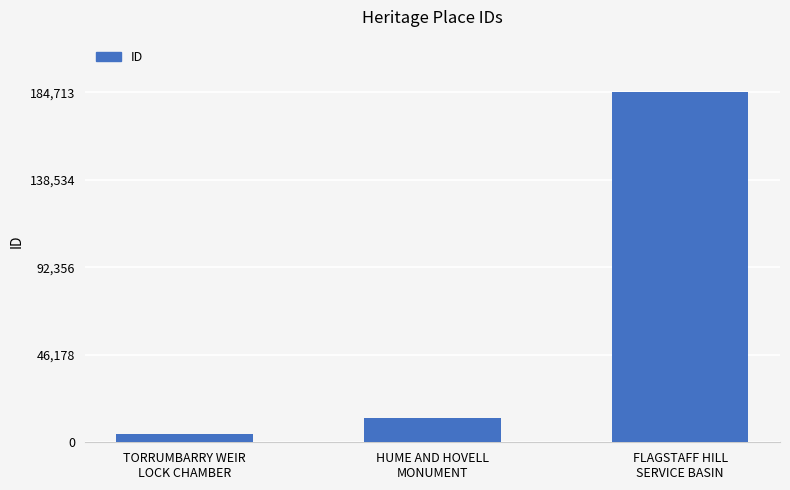

Rank the categories by value from highest to lowest.

FLAGSTAFF HILL
SERVICE BASIN, HUME AND HOVELL
MONUMENT, TORRUMBARRY WEIR
LOCK CHAMBER